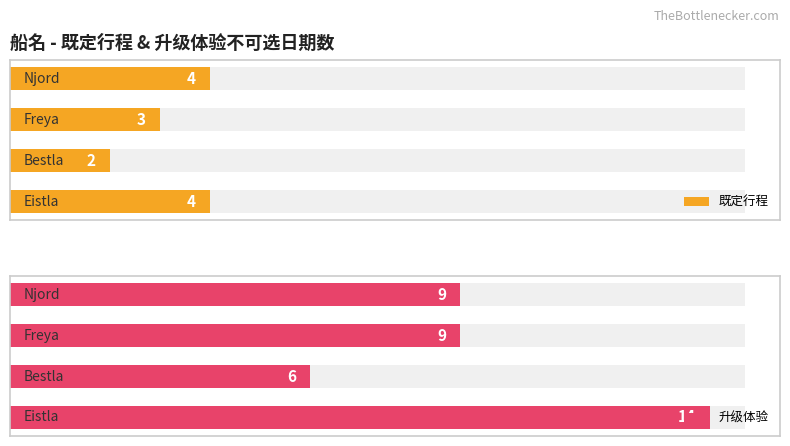

What is the sum of all 既定行程 values?

13